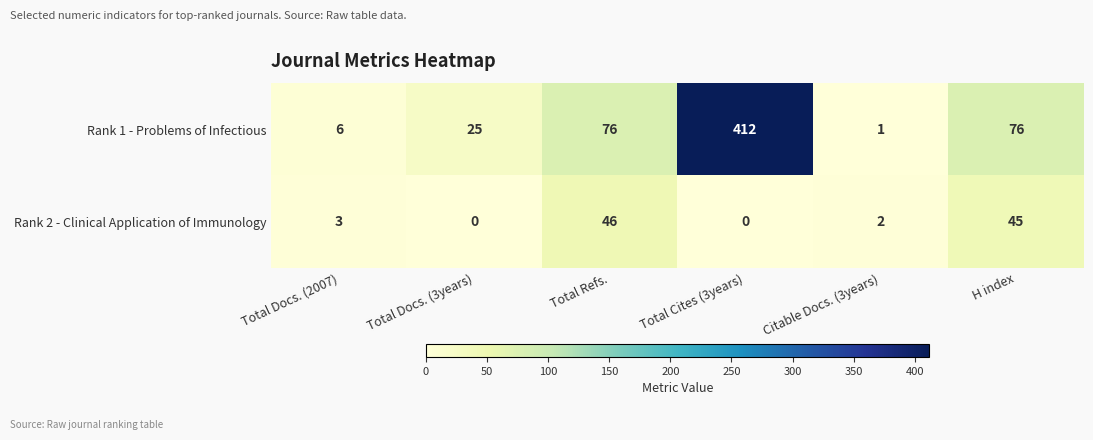

List the series in order of their peak value, highest first.

Rank 1 - Problems of Infectious, Rank 2 - Clinical Application of Immunology